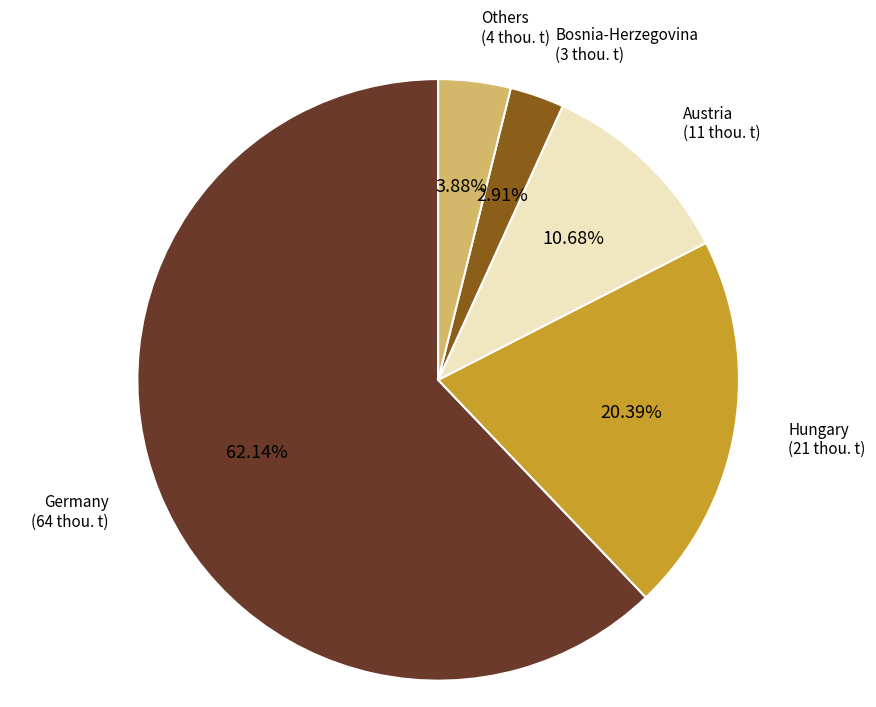

Is there any slice that represents more than half of the pie?

Yes